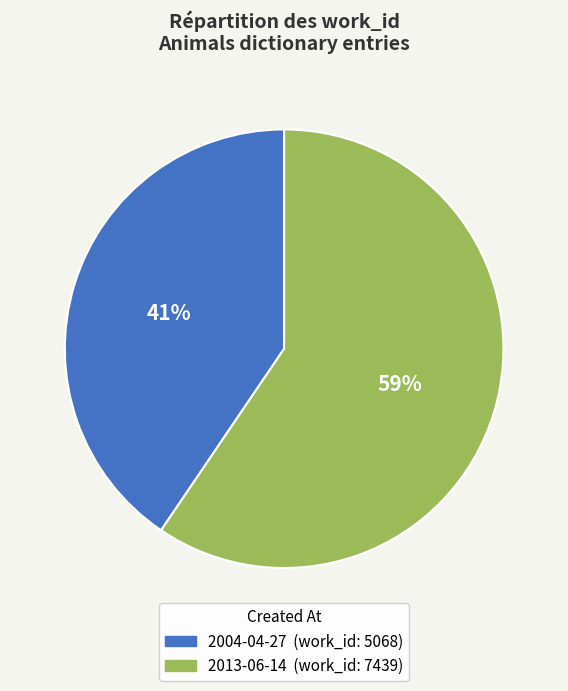

Does 2004-04-27 account for over 50% of the chart?

No